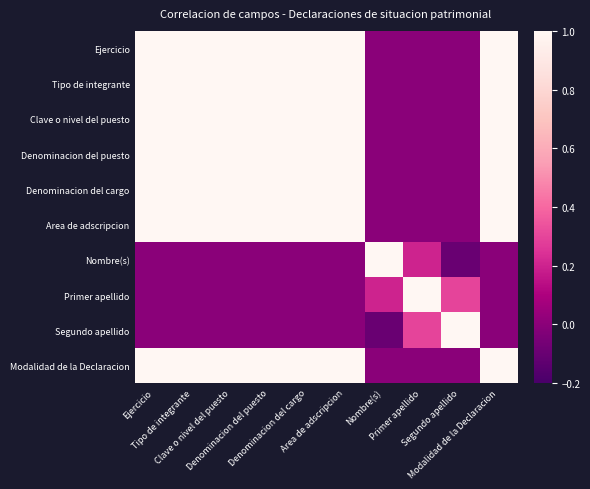

At which category is the sum across all series the highest?

Ejercicio